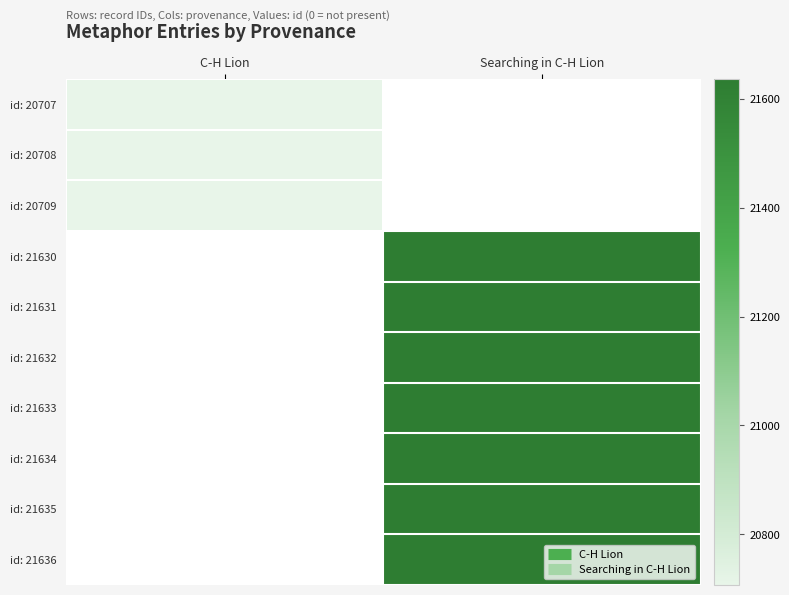

Is the value of id: 21631 at C-H Lion greater than the value of id: 20707 at C-H Lion?

No